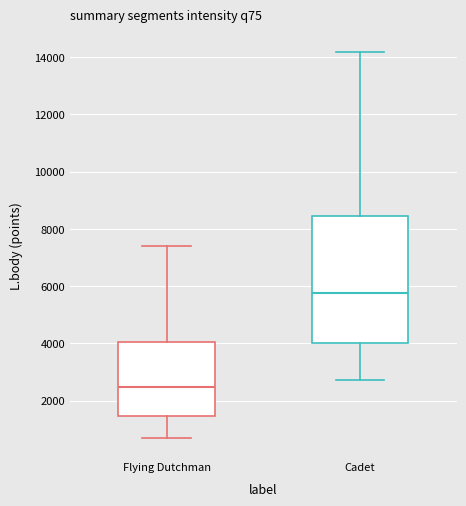

Comparing the boxes themselves (not the whiskers), which one is the tallest?

Cadet